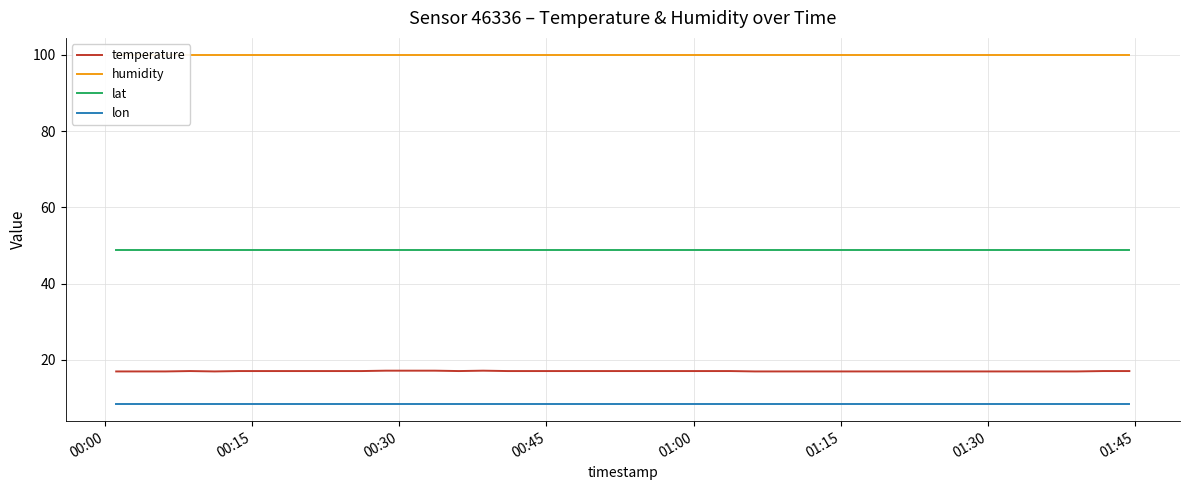

True or false: lon and temperature cross at least once.

False